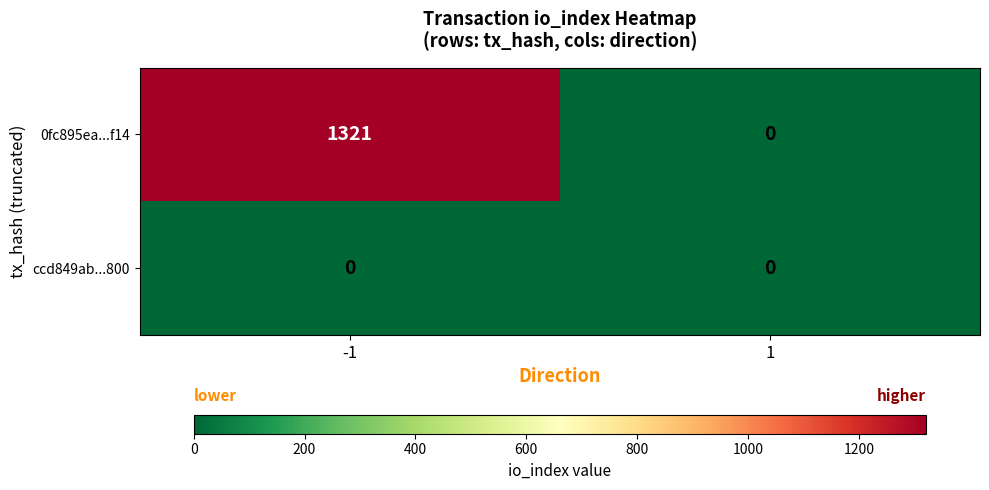

How many data points does each series have?

2